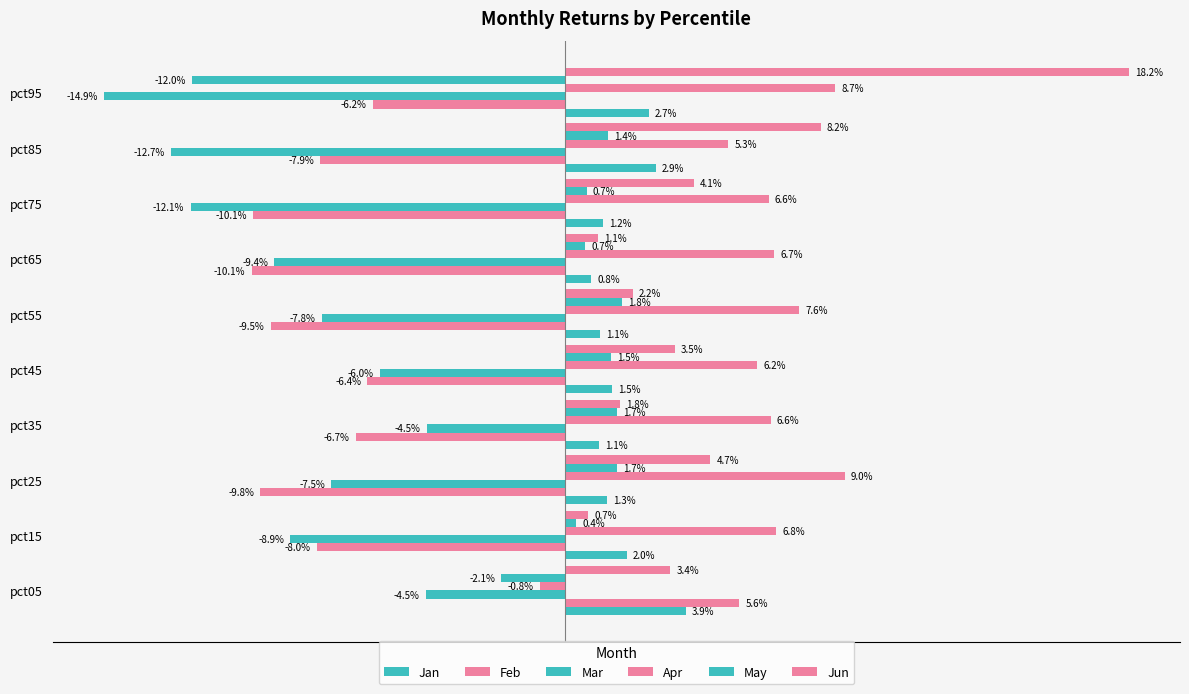

At how many categories does at least one series exceed 0?

10